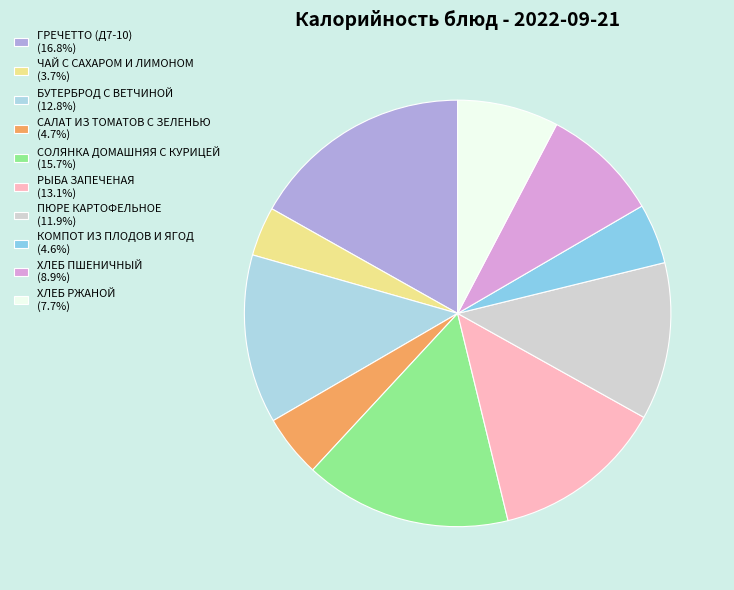

What is the largest slice in the pie chart?

ГРЕЧЕТТО (Д7-10)